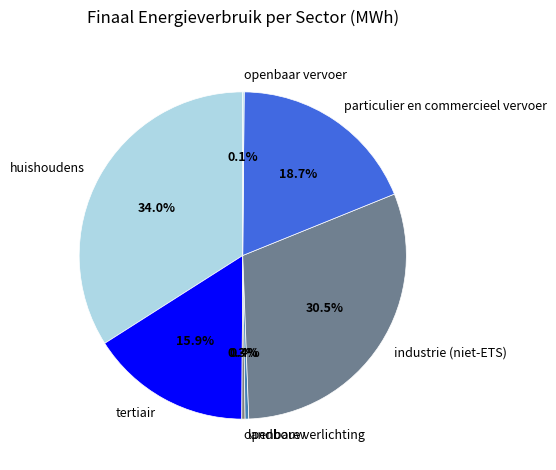

To the nearest percent, what is the difference between the largest and smallest slice percentages?

34%